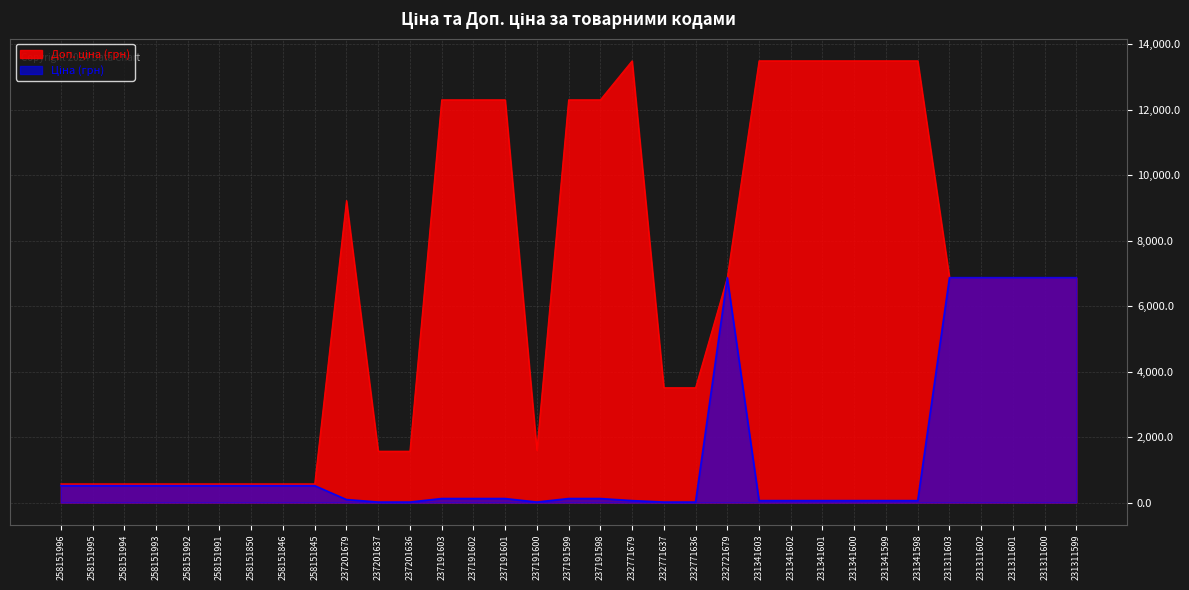

What is the value of the Ціна point at the 6th from the left?

515.8